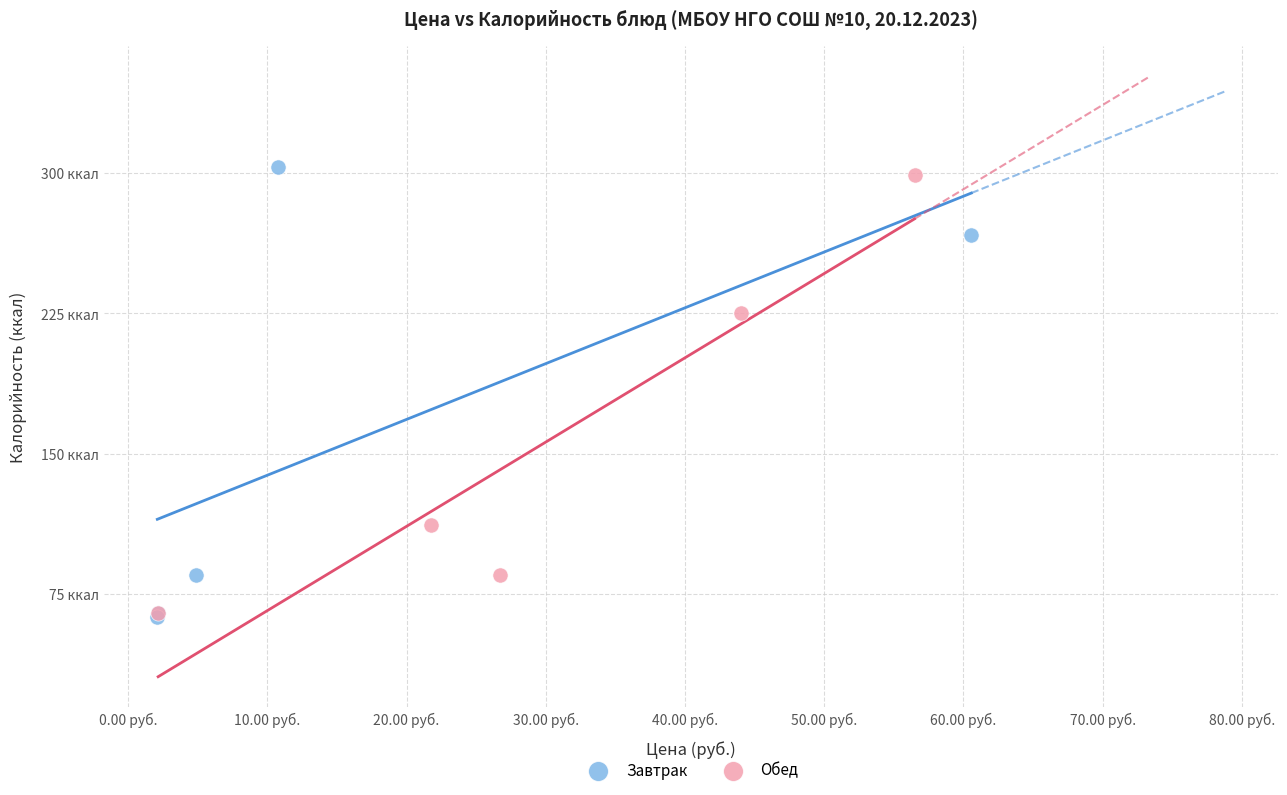

Which series contains the highest Y value?

Завтрак